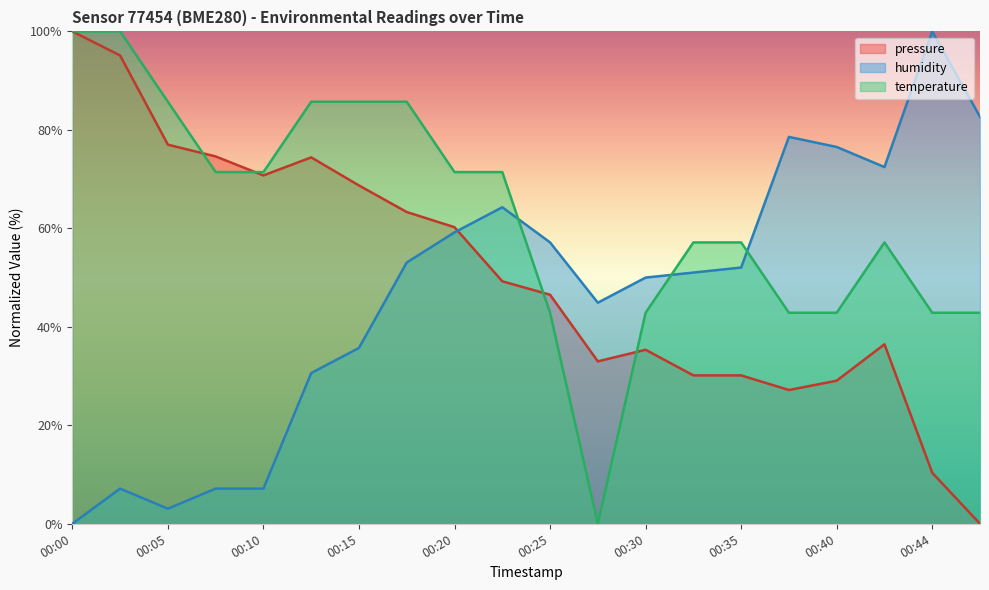

Where do humidity and pressure first cross each other?

00:20 and 00:22